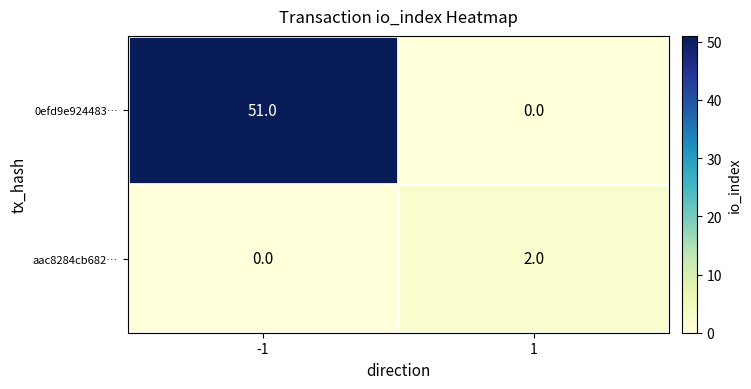

Rank the series by their maximum value, from lowest to highest.

aac8284cb682…, 0efd9e924483…